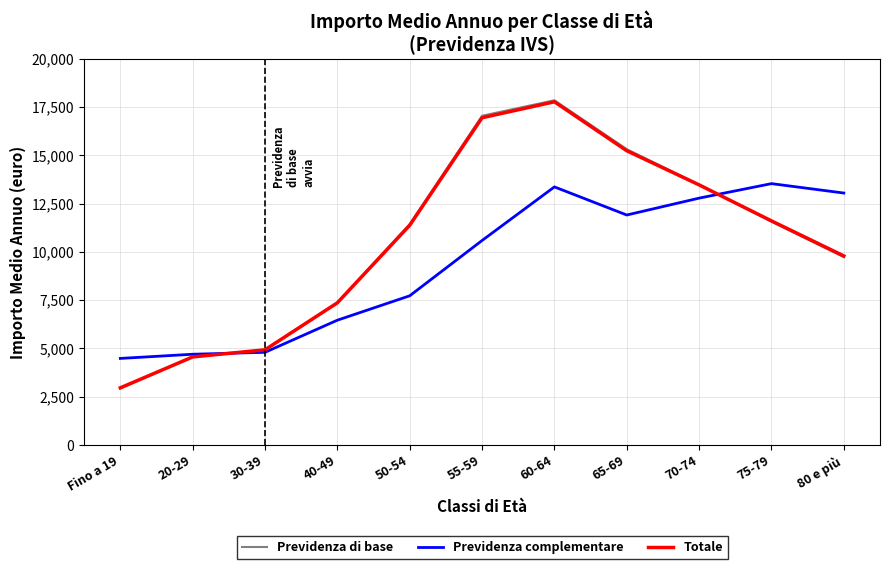

How many interior local peaks does the Totale series have?

1